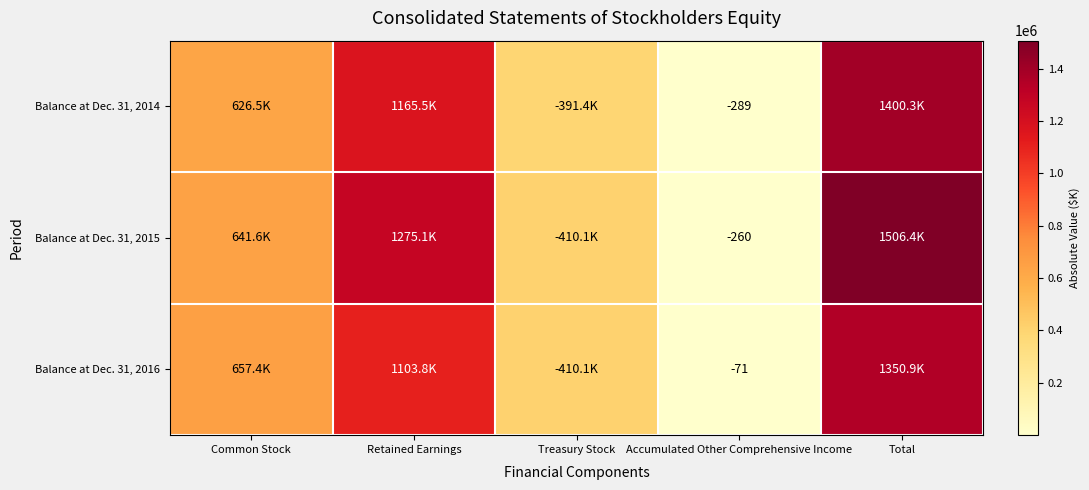

The Balance at Dec. 31, 2016 series shows -112 at Accumulated Other Comprehensive Income. True or false?

False